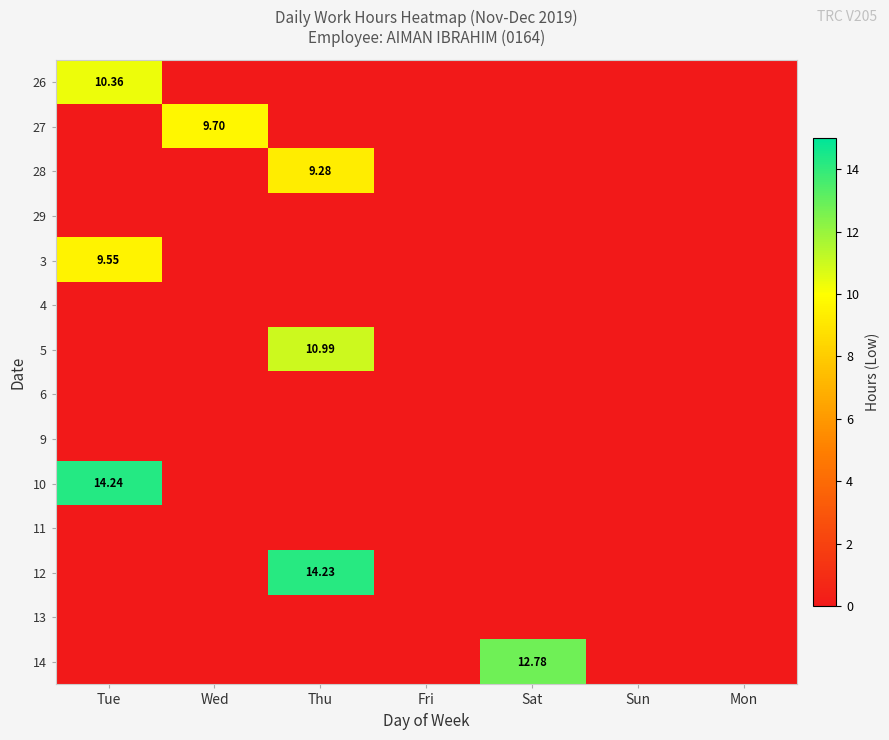

What is the maximum value shown in the chart?

14.2